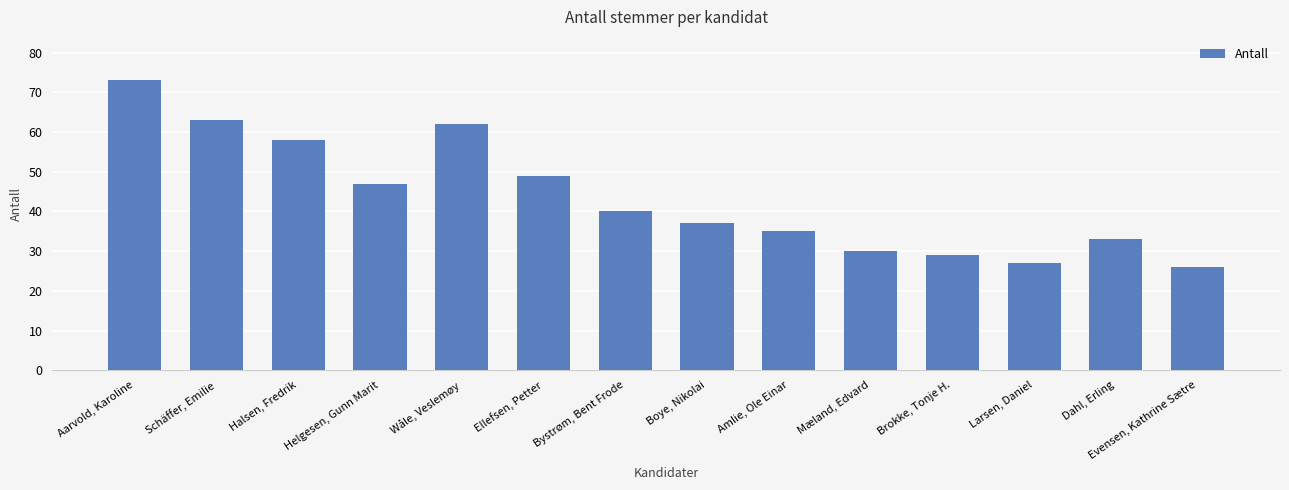

What is the label of the 3rd bar from the left?

Halsen, Fredrik